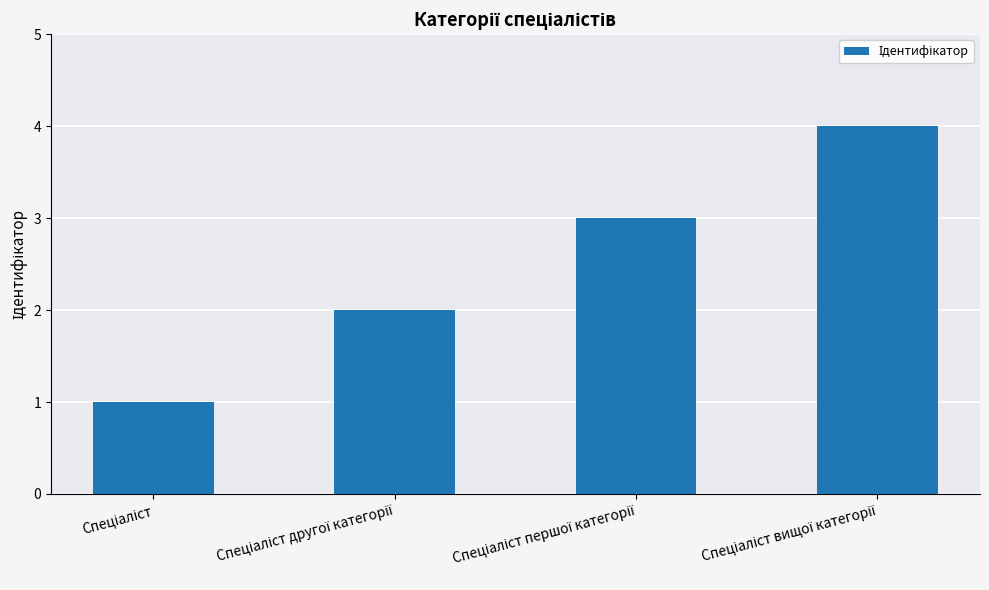

What is the greatest value displayed?

4